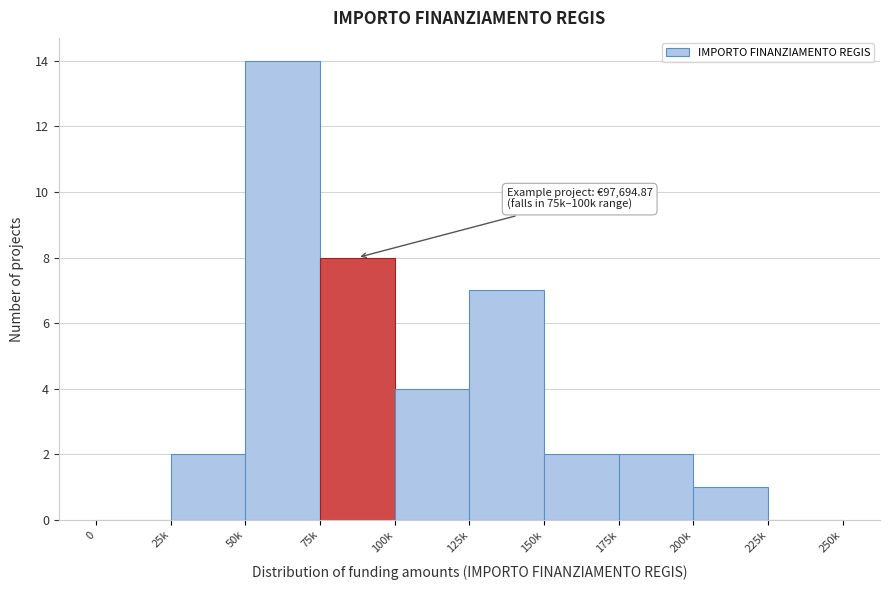

Reading right to left, list all the values displayed in this chart.

225k=0	200k=1	175k=2	150k=2	125k=7	100k=4	75k=8	50k=14	25k=2	0=0